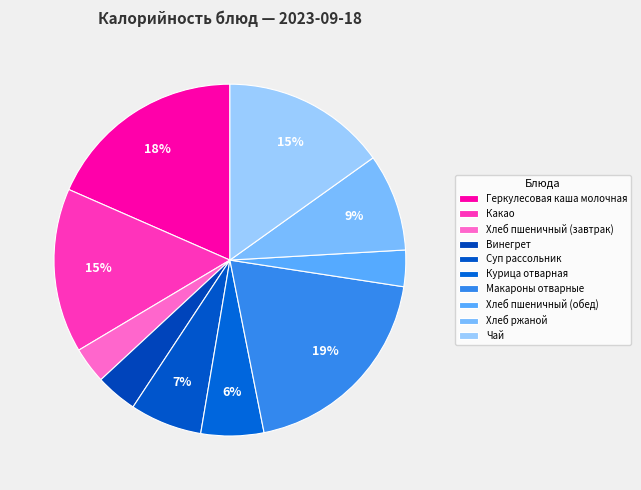

To the nearest percent, what is the average slice percentage?

10%